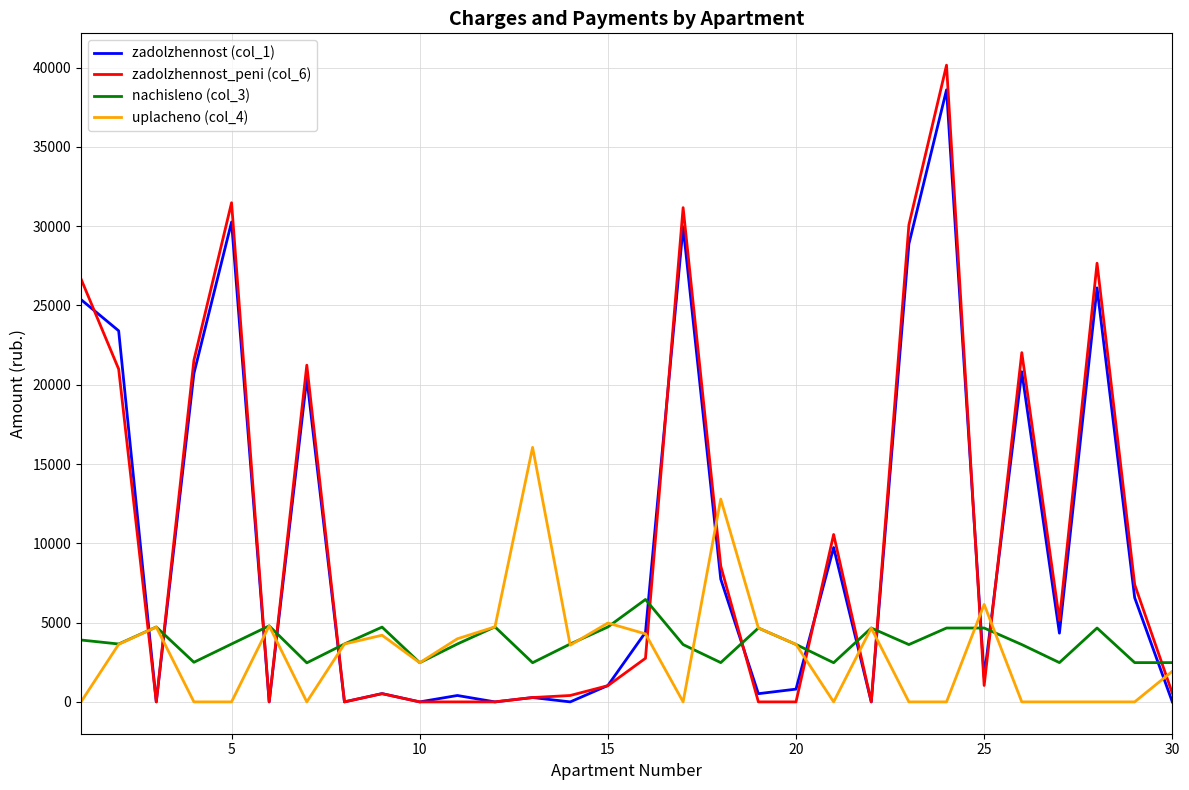

How many distinct data groups are displayed?

4